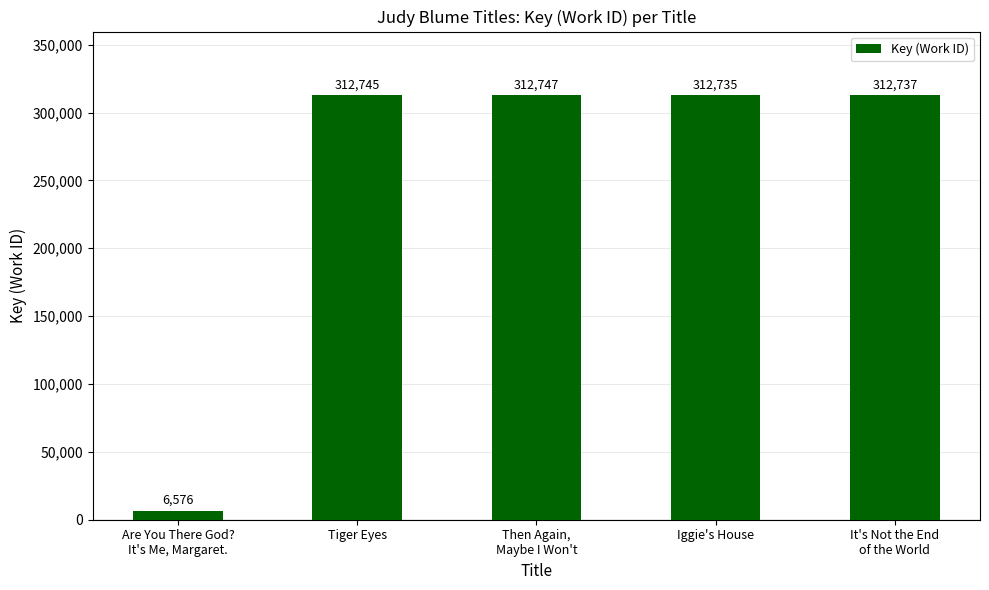

Reading right to left, list all the values displayed in this chart.

312737	312735	312747	312745	6576